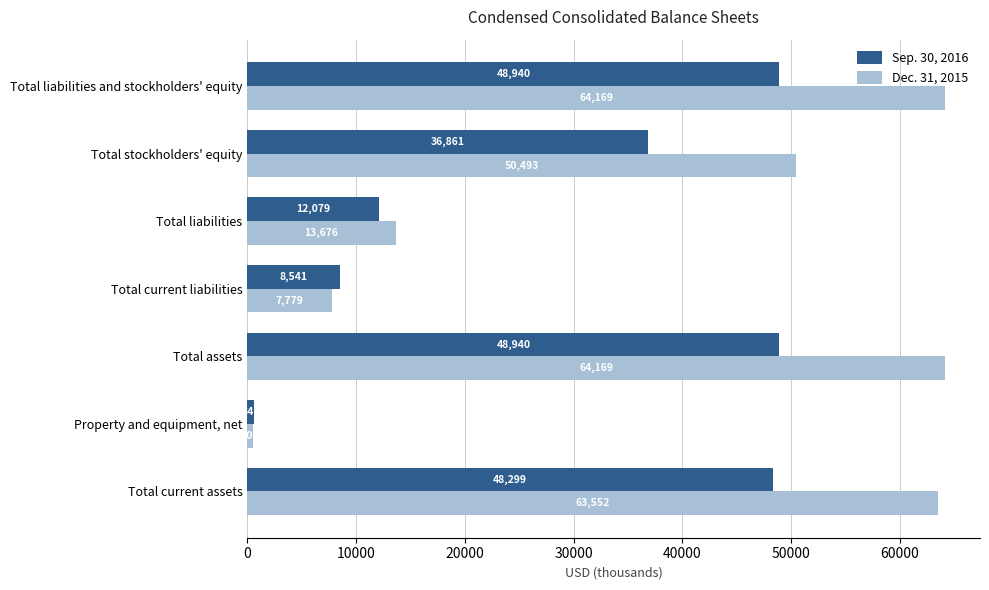

List the series in order of their peak value, highest first.

Dec. 31, 2015, Sep. 30, 2016